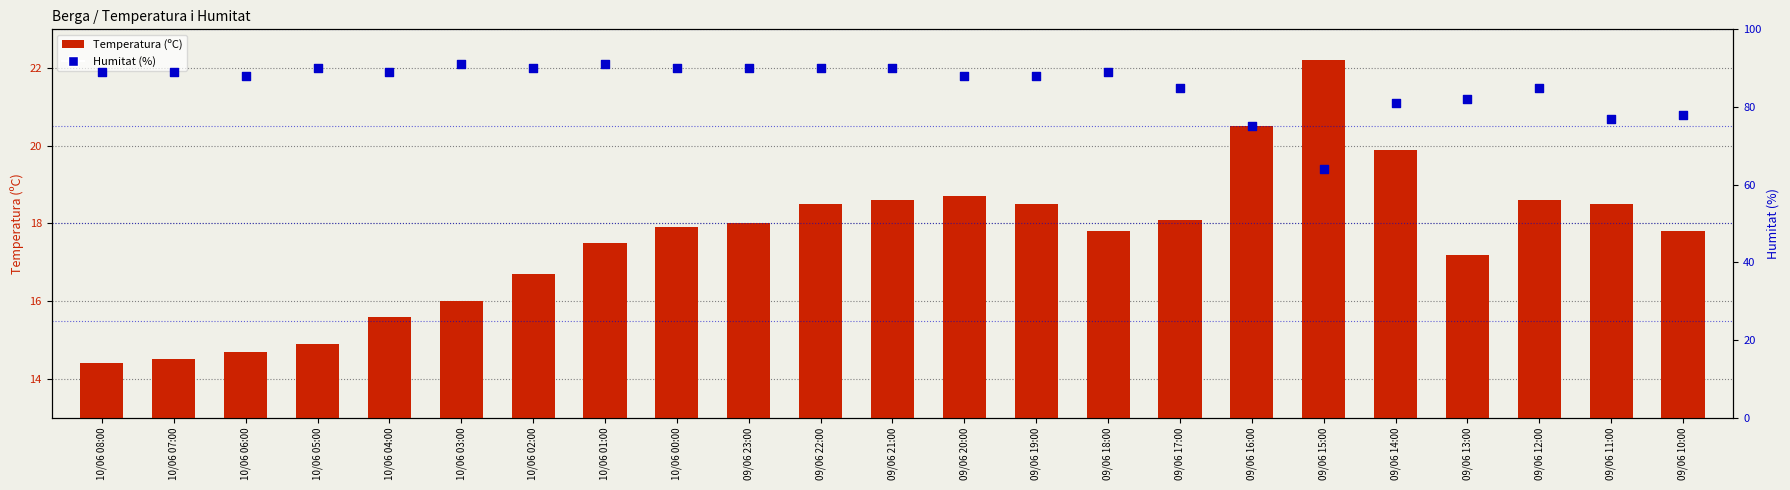

Which series has the largest total across all categories?

Humitat (%)